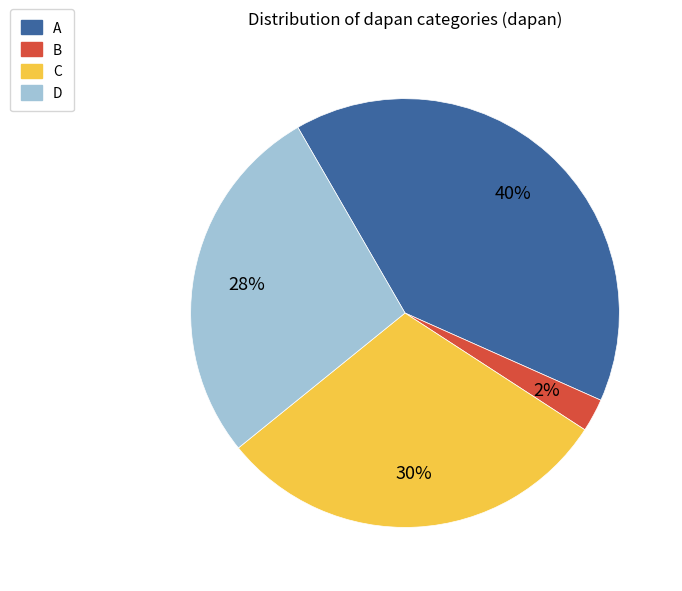

Between A and D, which is larger?

A